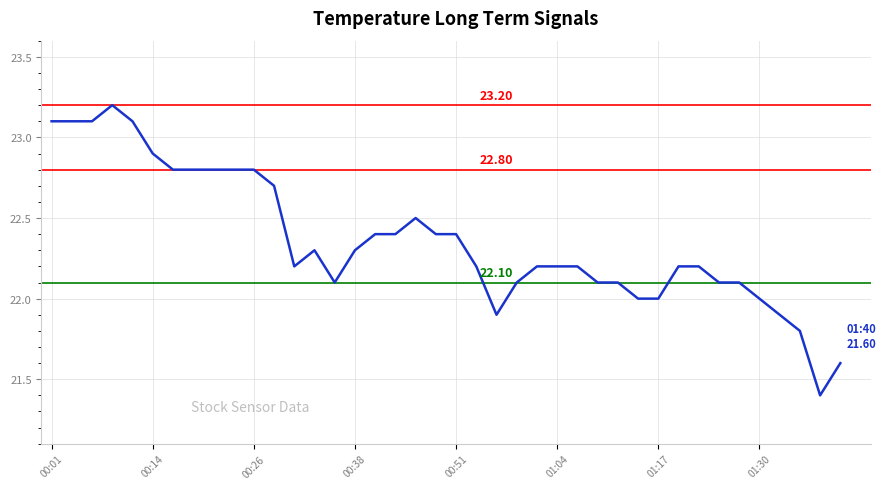

Reading right to left, extract all data points from this chart.

21.6	21.4	21.8	21.9	22.0	22.1	22.1	22.2	22.2	22.0	22.0	22.1	22.1	22.2	22.2	22.2	22.1	21.9	22.2	22.4	22.4	22.5	22.4	22.4	22.3	22.1	22.3	22.2	22.7	22.8	22.8	22.8	22.8	22.8	22.9	23.1	23.2	23.1	23.1	23.1